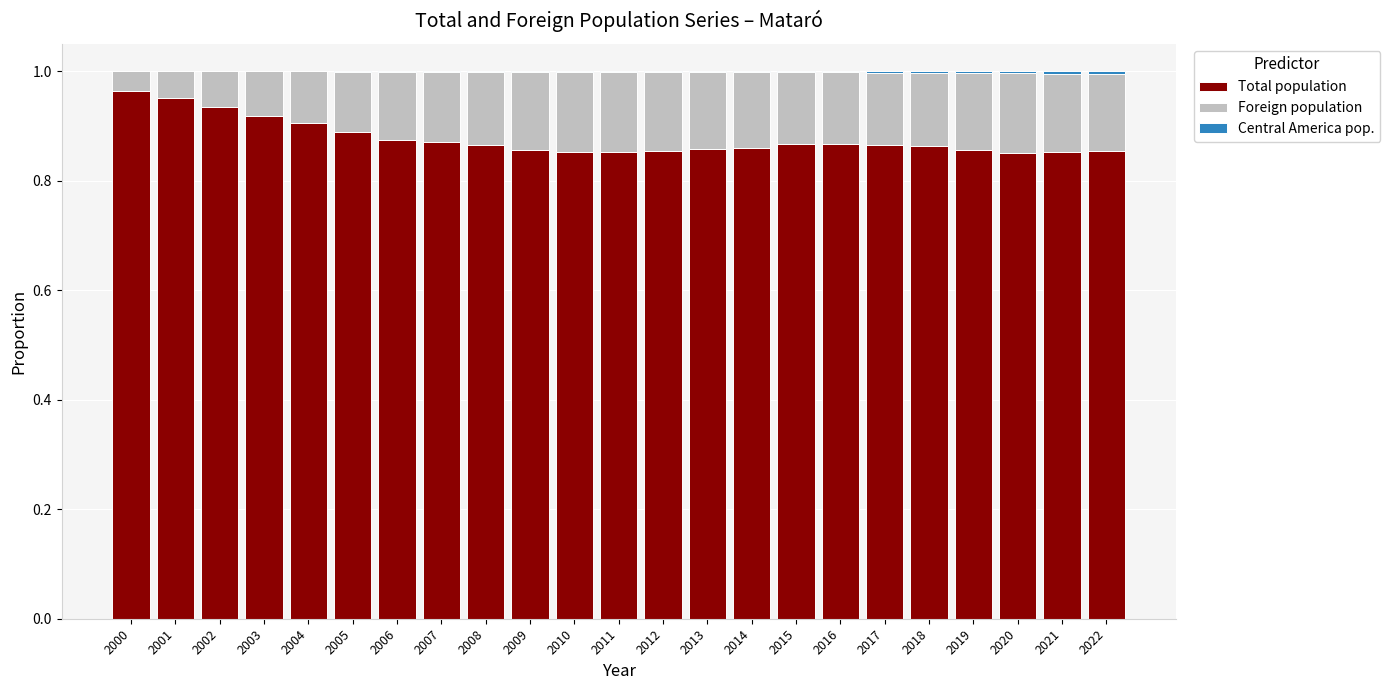

The Total population series shows 0.4 at 2015. True or false?

False